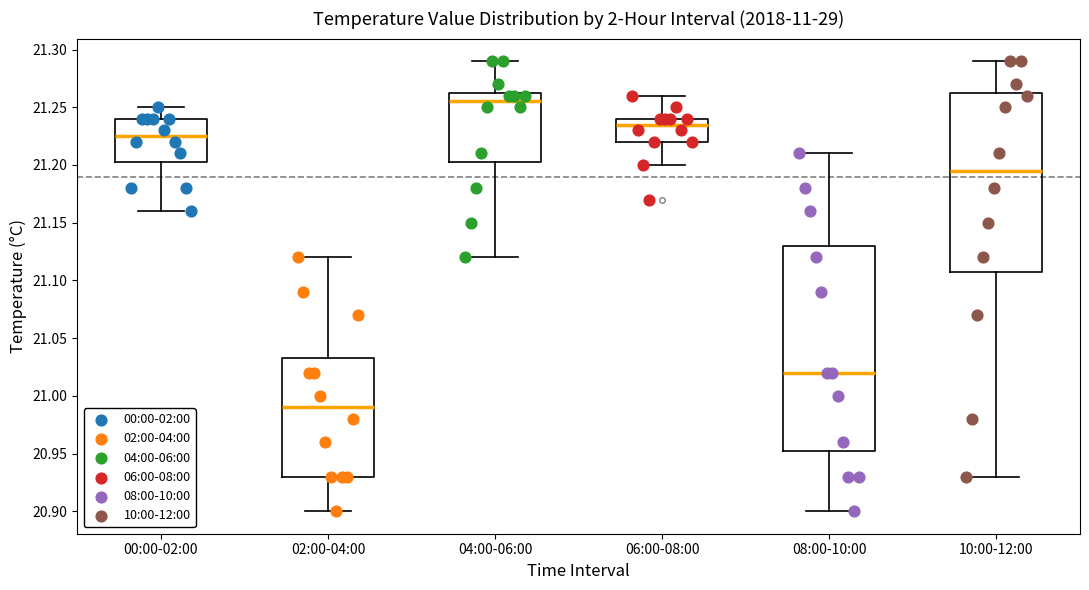

Reading left to right, transcribe this box plot: for each box, give where its median line is, the range the box spans, and where its two whiskers end, as read against the y-axis. The values are not printed on the chart, so give them approximately, as read against the axis.

00:00-02:00: median 21.225, box 21.205 to 21.240, whiskers 21.160 to 21.250
02:00-04:00: median 20.990, box 20.930 to 21.035, whiskers 20.900 to 21.120
04:00-06:00: median 21.255, box 21.205 to 21.265, whiskers 21.120 to 21.290
06:00-08:00: median 21.235, box 21.220 to 21.240, whiskers 21.200 to 21.260
08:00-10:00: median 21.020, box 20.955 to 21.130, whiskers 20.900 to 21.210
10:00-12:00: median 21.195, box 21.110 to 21.265, whiskers 20.930 to 21.290